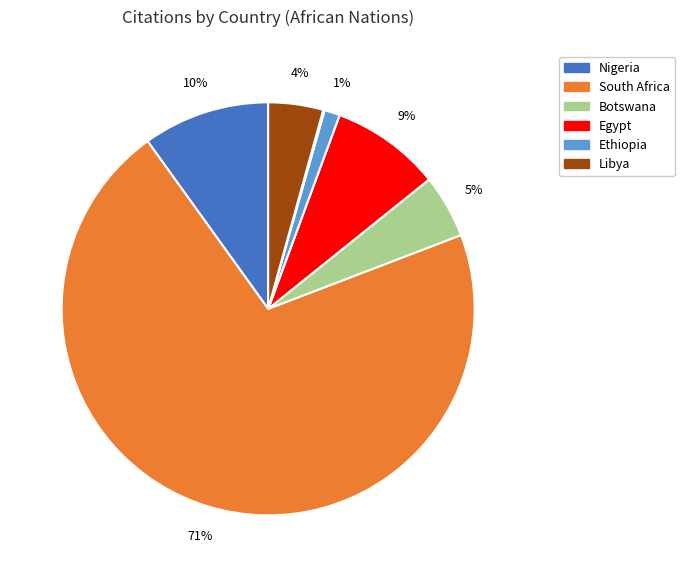

To the nearest percent, what is the average slice percentage?

11%